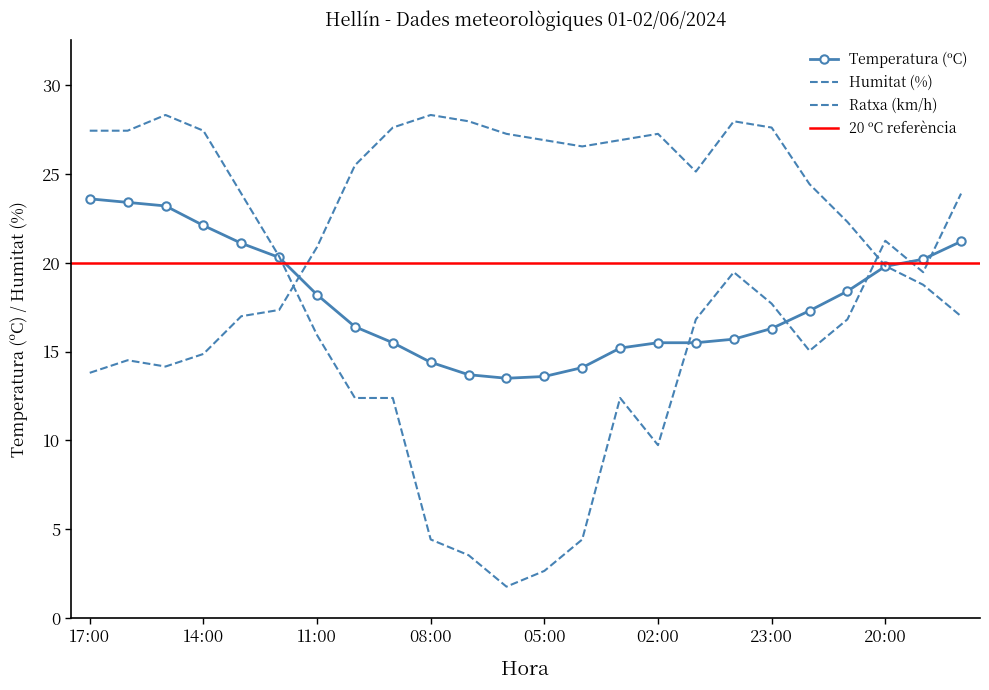

Which category has the highest value in the Ratxa (km/h) series?

15:00